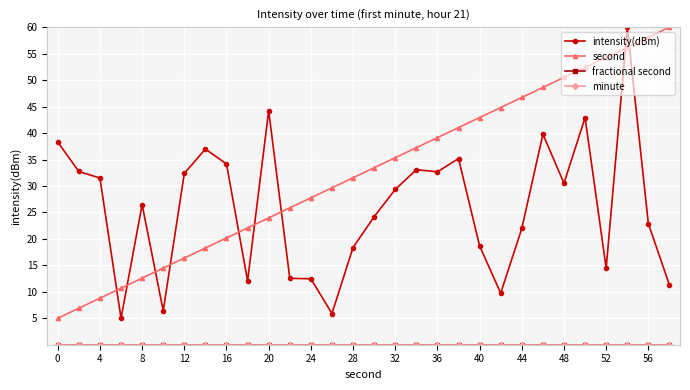

At how many categories does at least one series exceed 59?

2